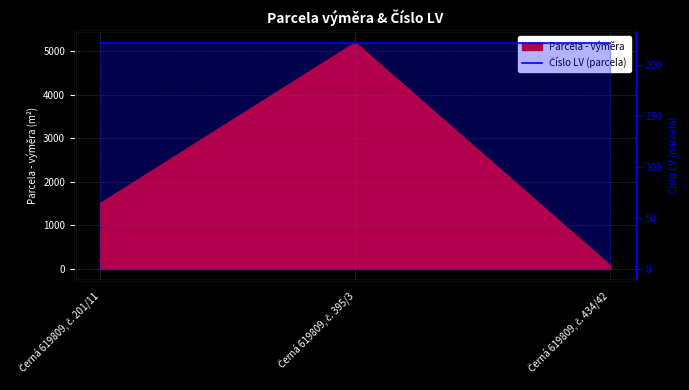

Reading right to left, what are all the values shown in this chart?

73	5191	1499